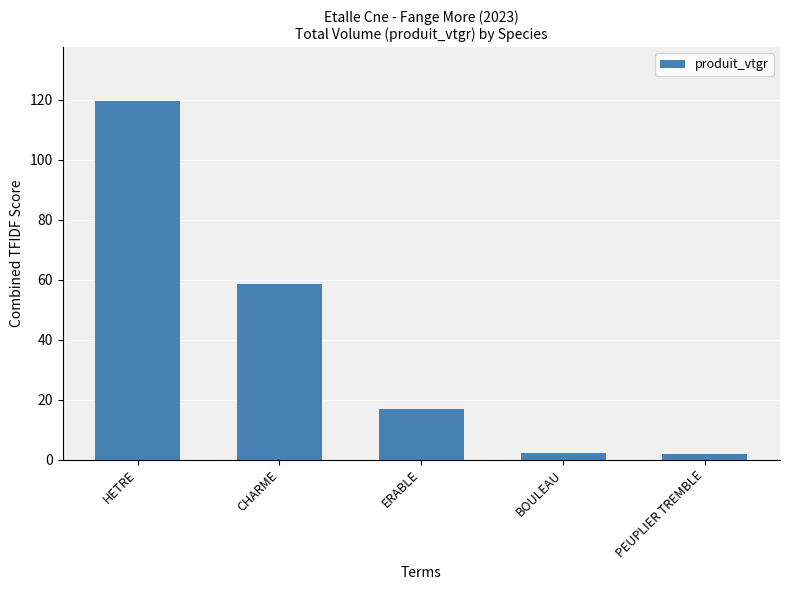

What is the average value?

39.8